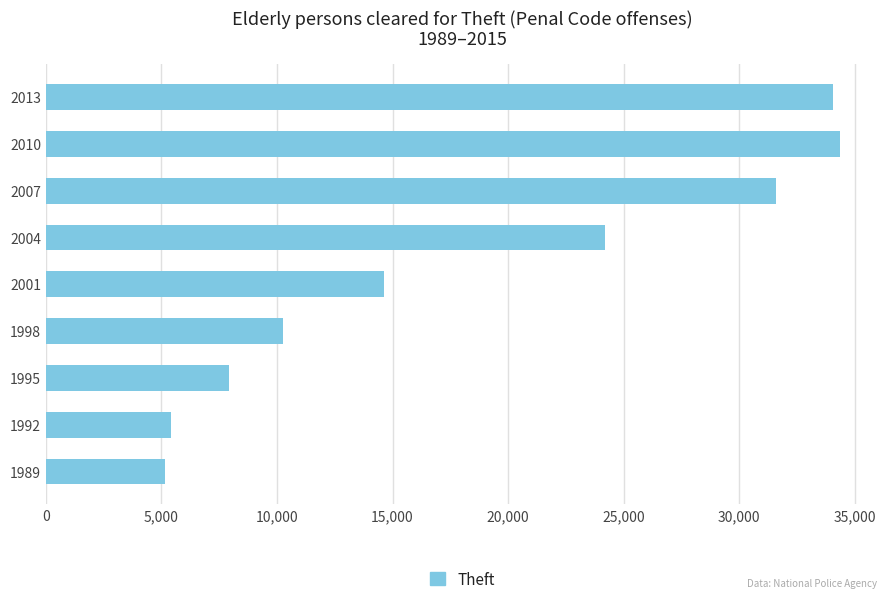

What is the ratio of the value at 2013 to the value at 1998?

3.3